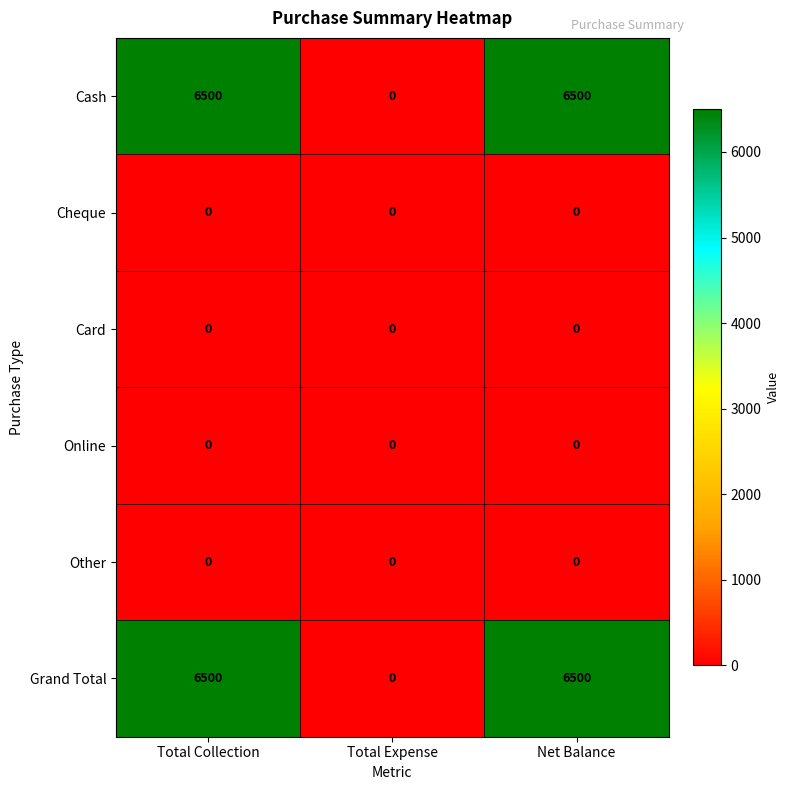

What is the greatest value displayed?

6500